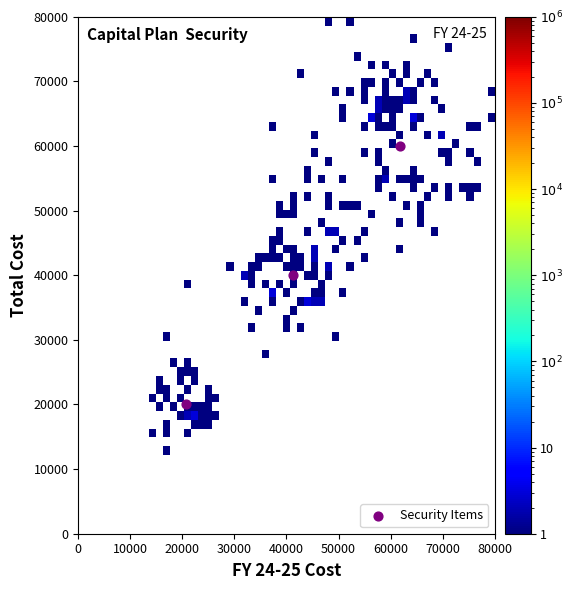

What is the average X value?

41200